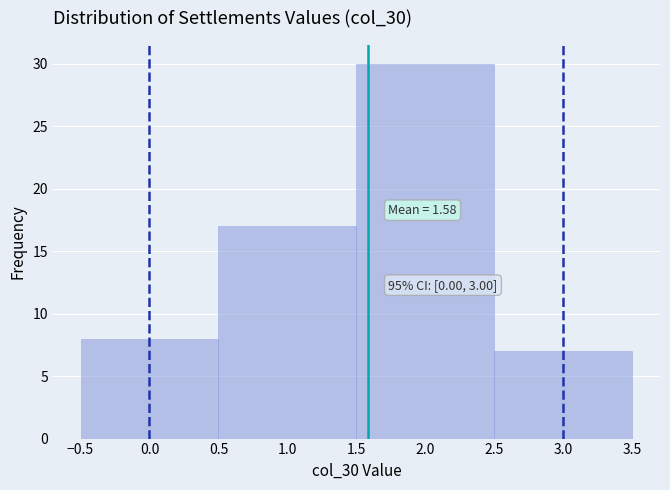

Over which range of the x-axis is the bar tallest?

1.5 to 2.5